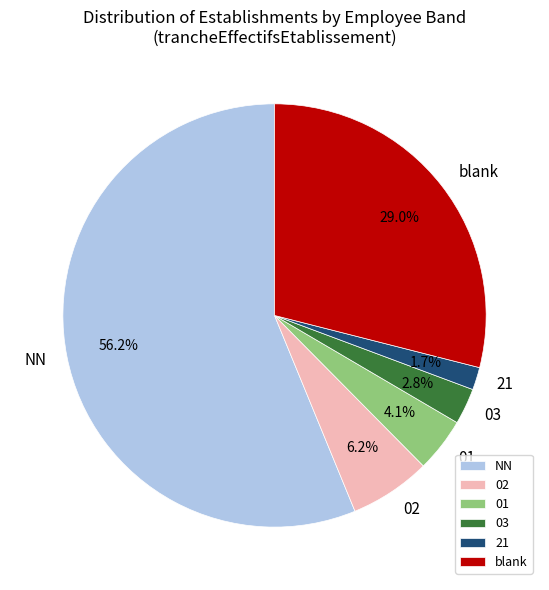

Combined, what portion of the pie is 01 and 03?

6.9%